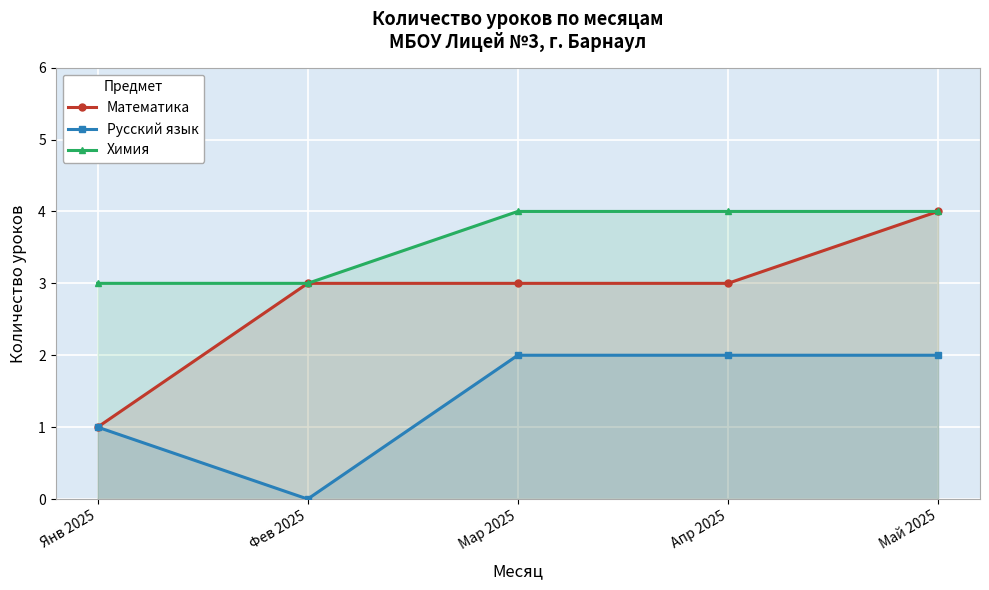

True or false: Русский язык and Математика intersect in this chart.

False